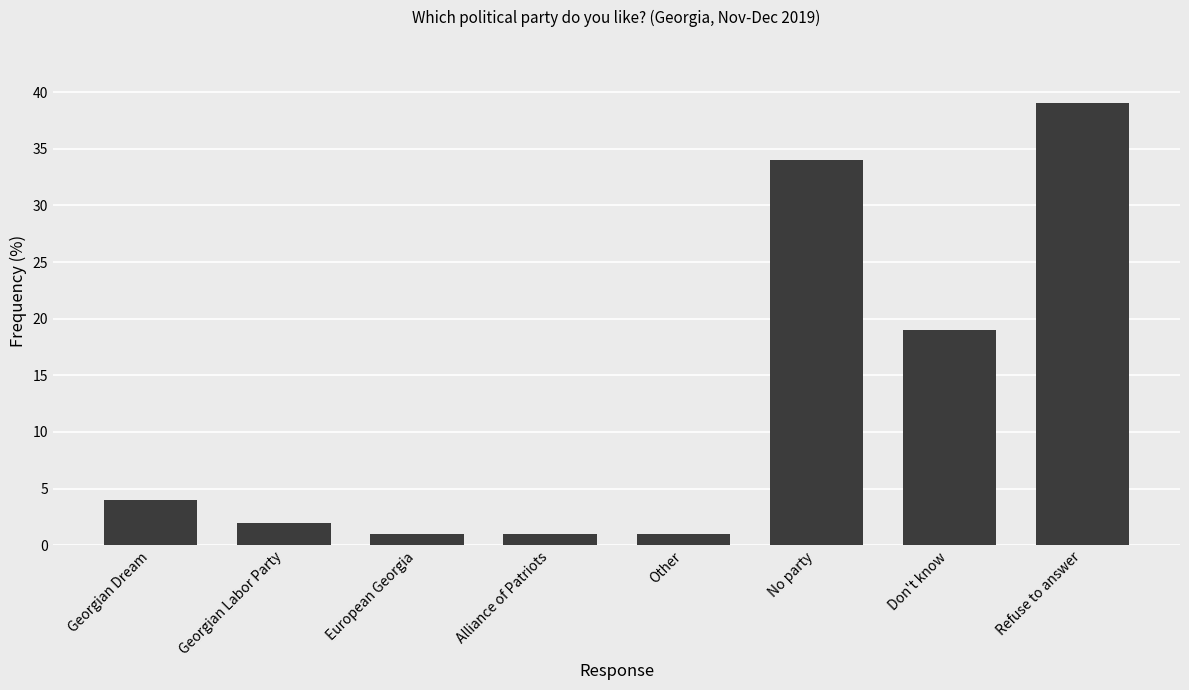

What is the average value?

13